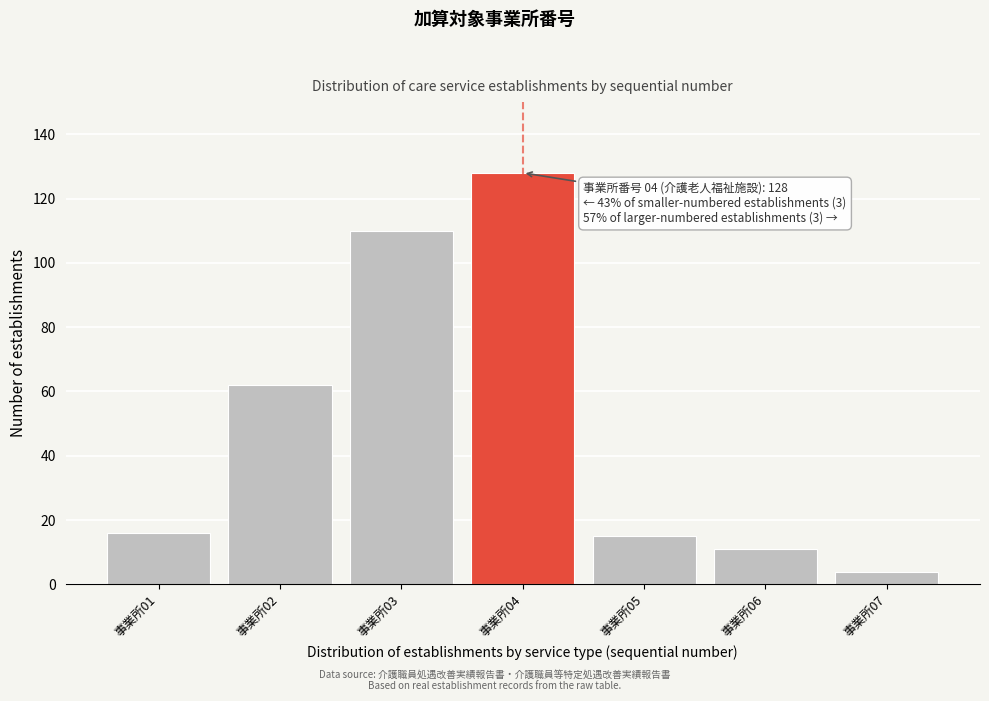

Reading left to right, what are all the values shown in this chart?

16	62	110	128	15	11	4